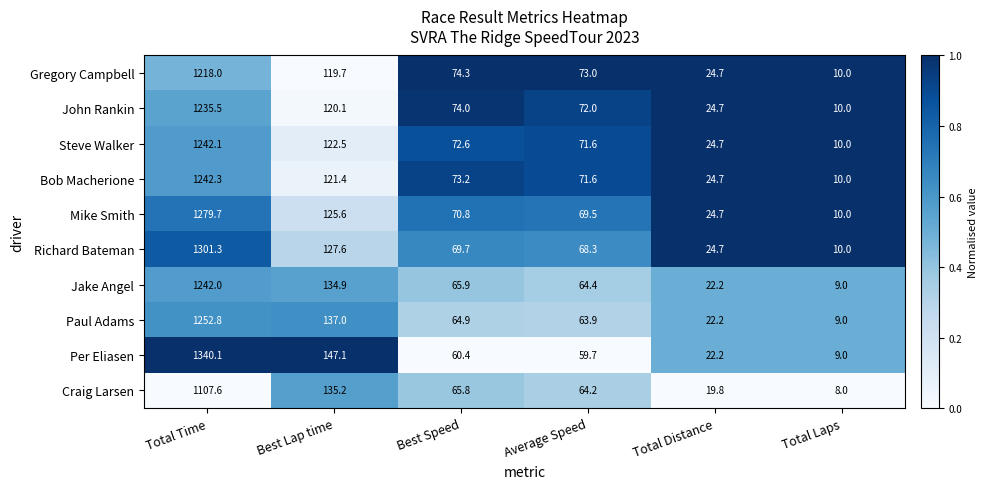

The value of John Rankin at Best Speed is 74.0. True or false?

True